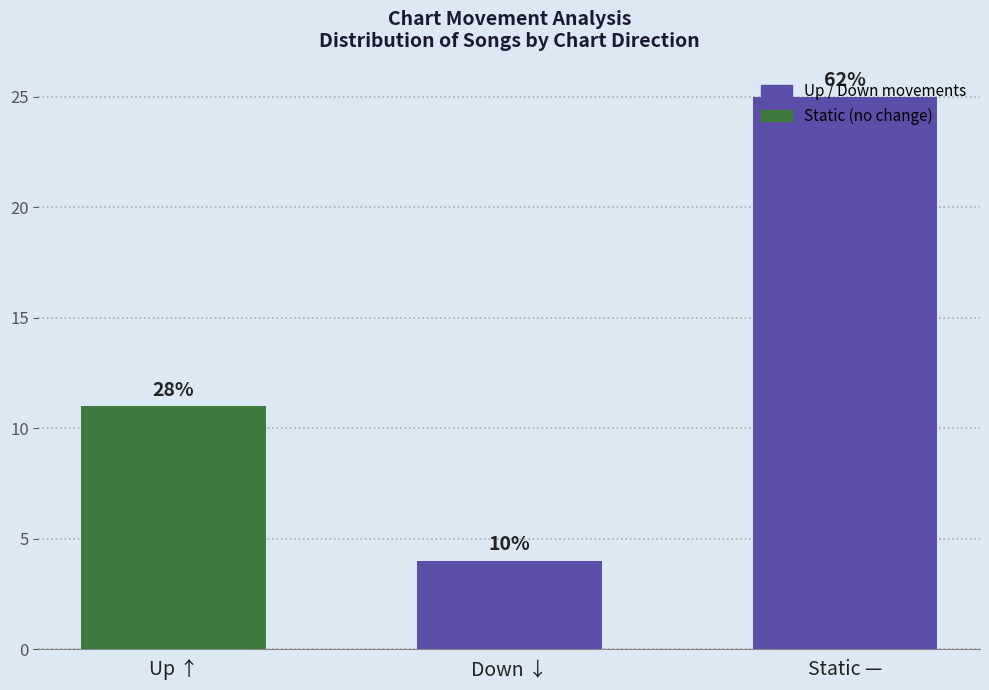

What position from the left is Static —?

3